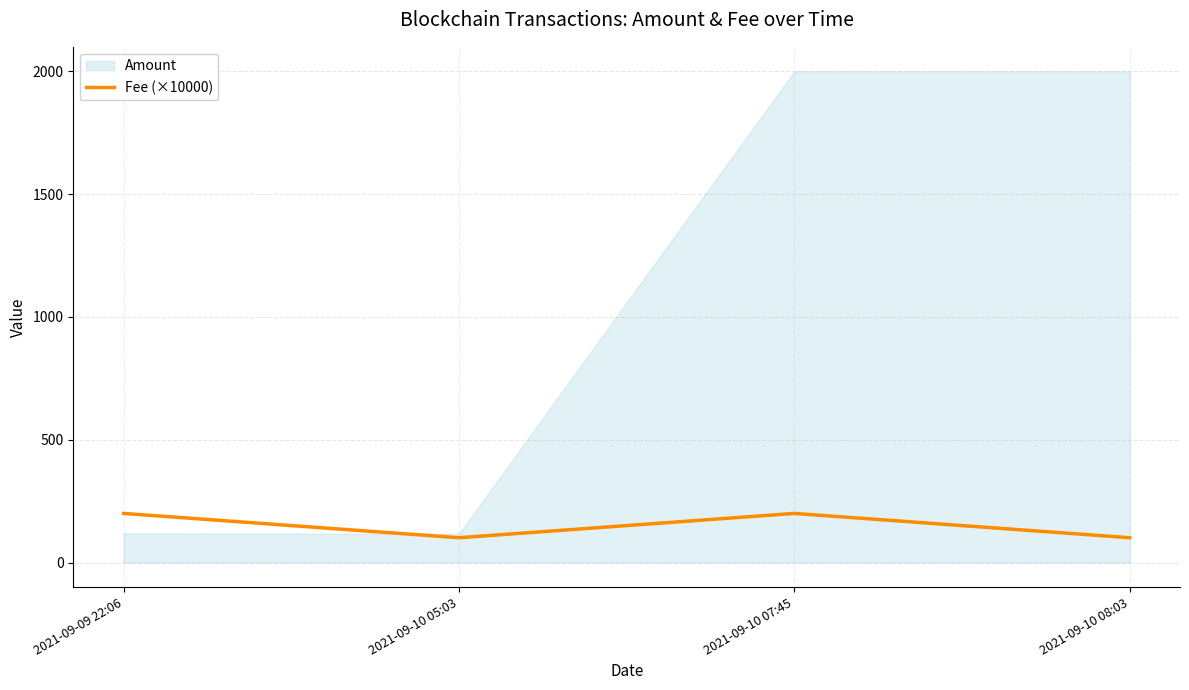

What value does the data have at 2021-09-10 08:03?

101